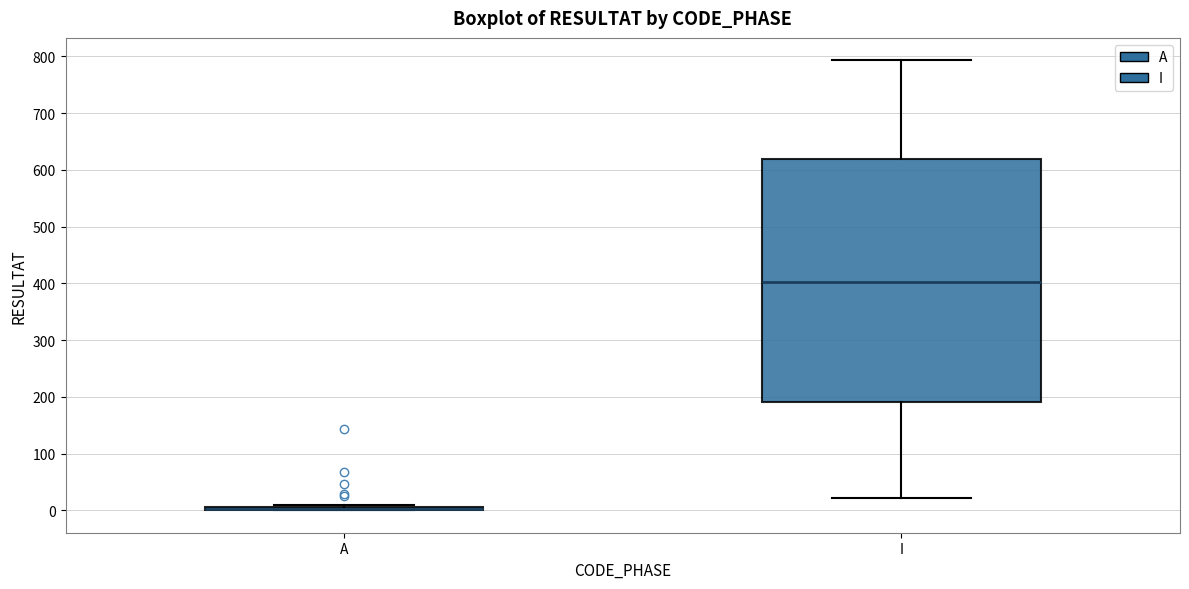

Where does the lower whisker of the box for I end on the y-axis? The values are not printed on the chart, so give them approximately, as read against the axis.

20